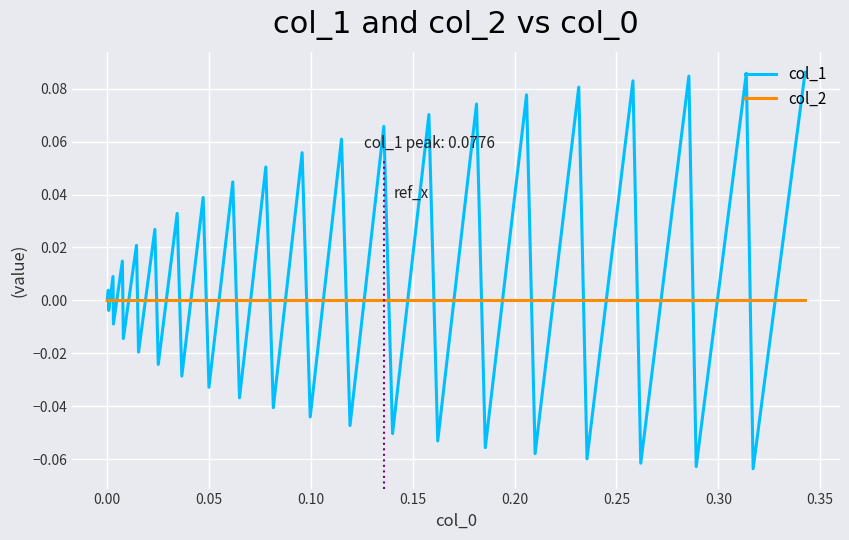

Which series ends up on top after the final intersection of col_2 and col_1?

col_1